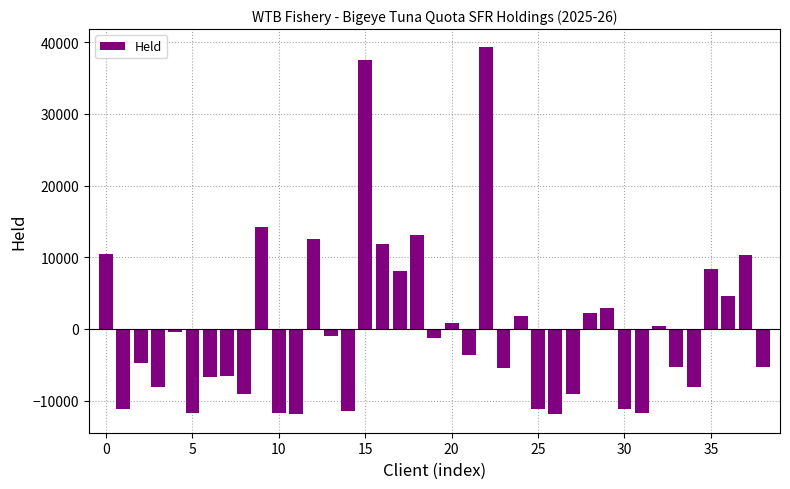

What is the difference between the maximum and minimum values?

51210.0